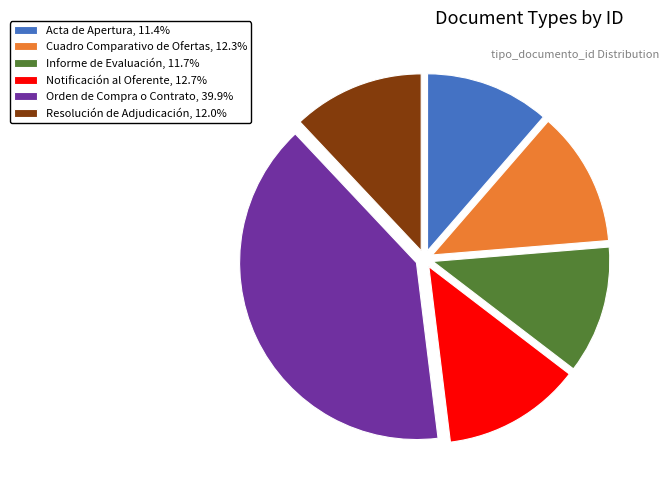

What is the ratio of the value at Informe de Evaluación, 11.7% to the value at Notificación al Oferente, 12.7%?

0.9